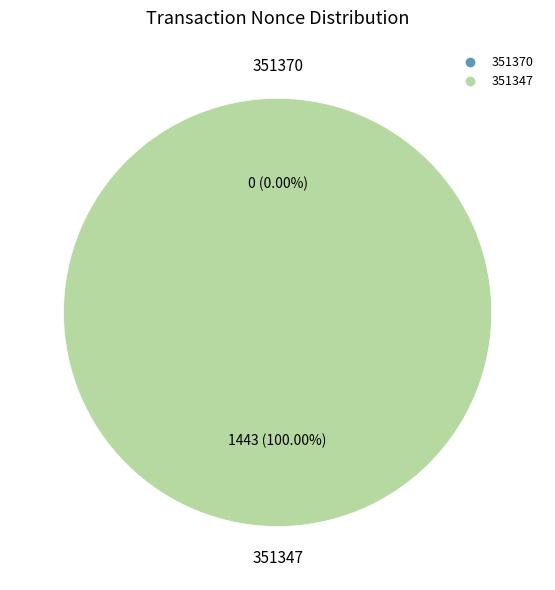

Is there a majority slice in this chart?

Yes